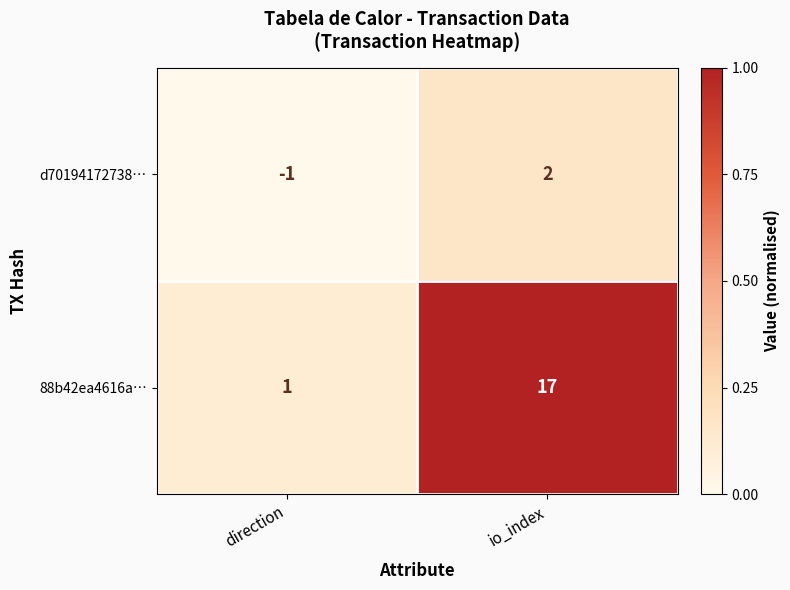

What is the difference between the d70194172738… values at direction and io_index?

3